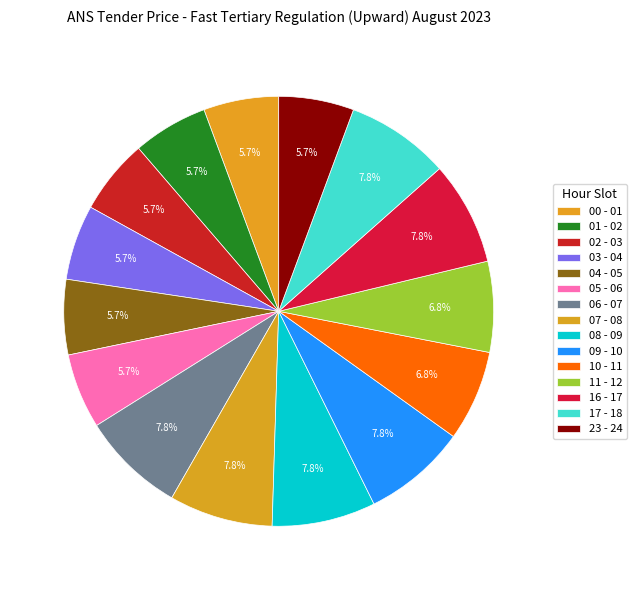

Does 04 - 05 account for over 50% of the chart?

No